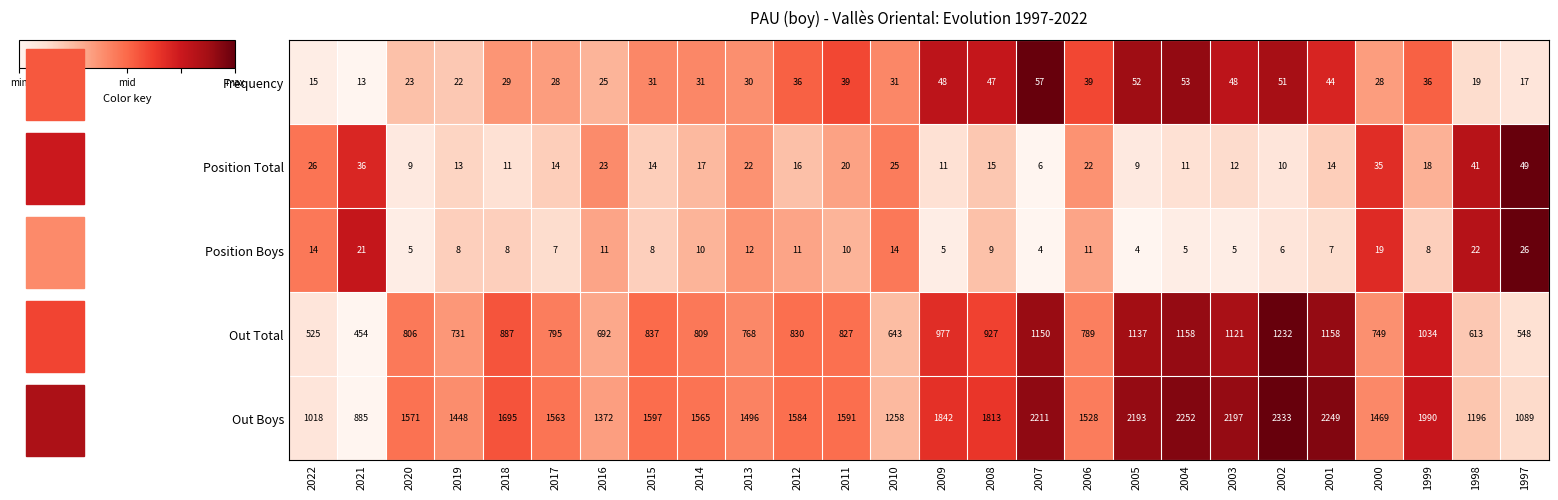

Which series has the widest spread of values?

Out Boys